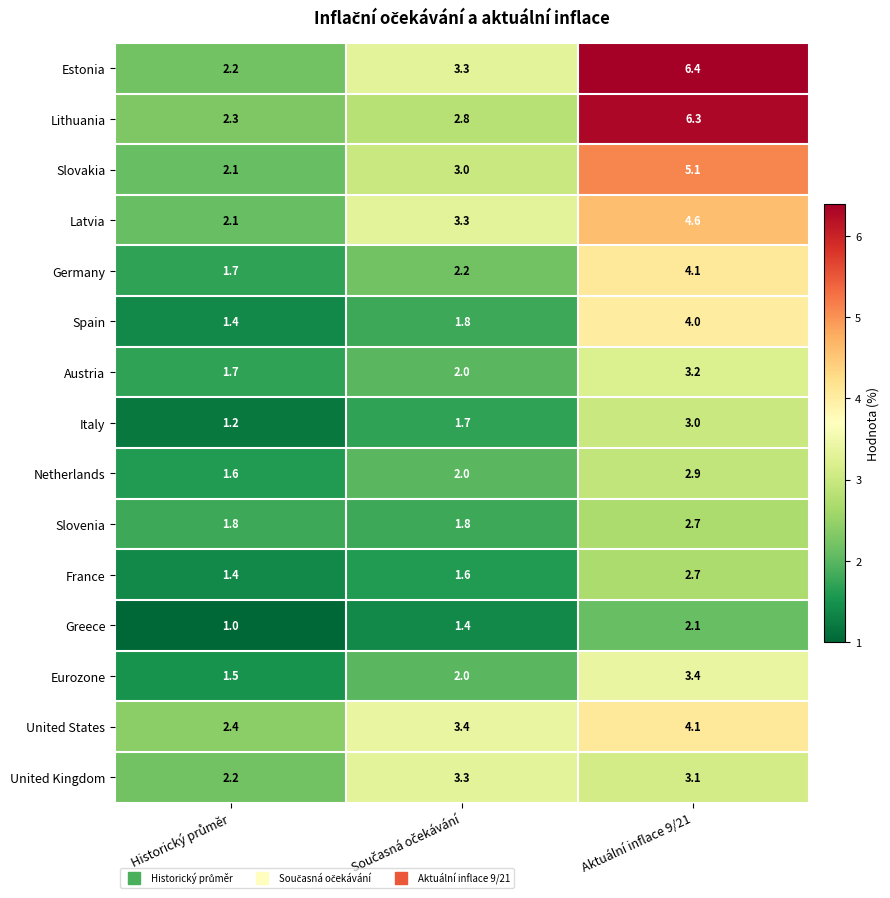

What is the spread (max minus min) of values at Aktuální inflace 9/21?

4.3